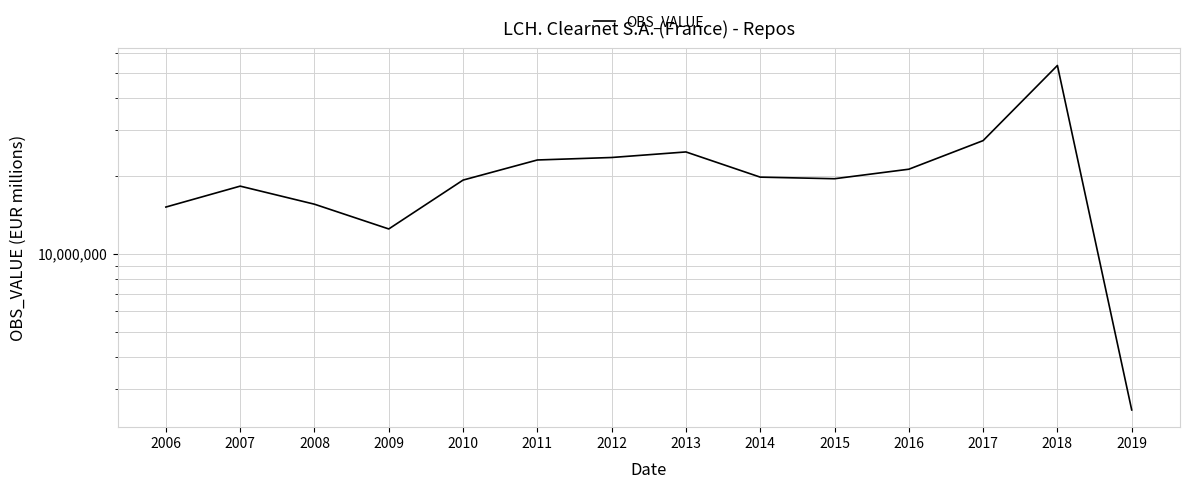

How many categories are shown in the chart?

15